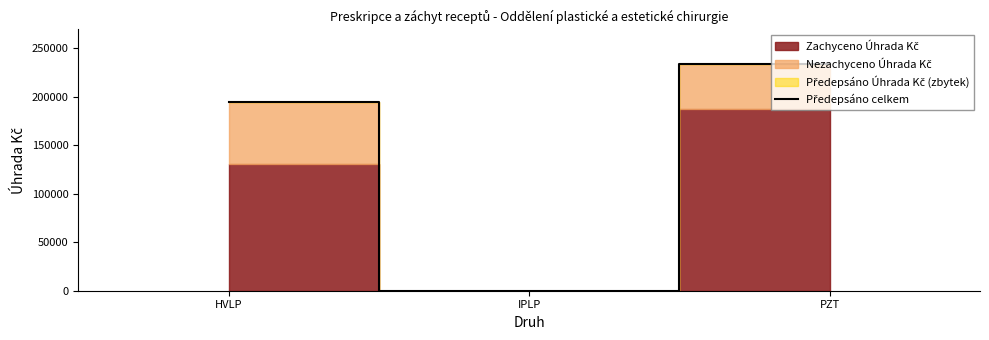

Read the value at HVLP.

194678.6